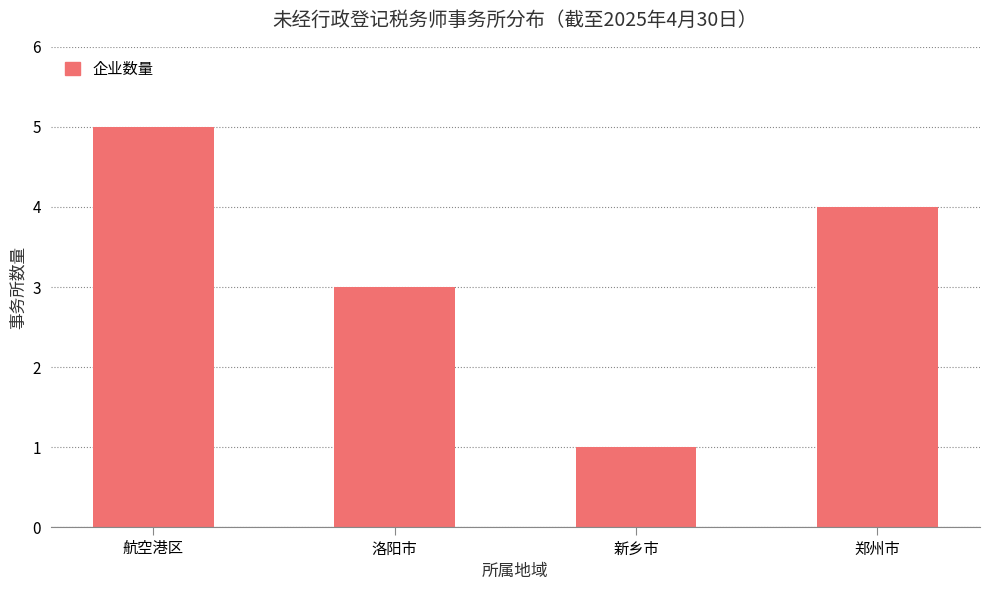

What is the label of the 3rd bar from the left?

新乡市